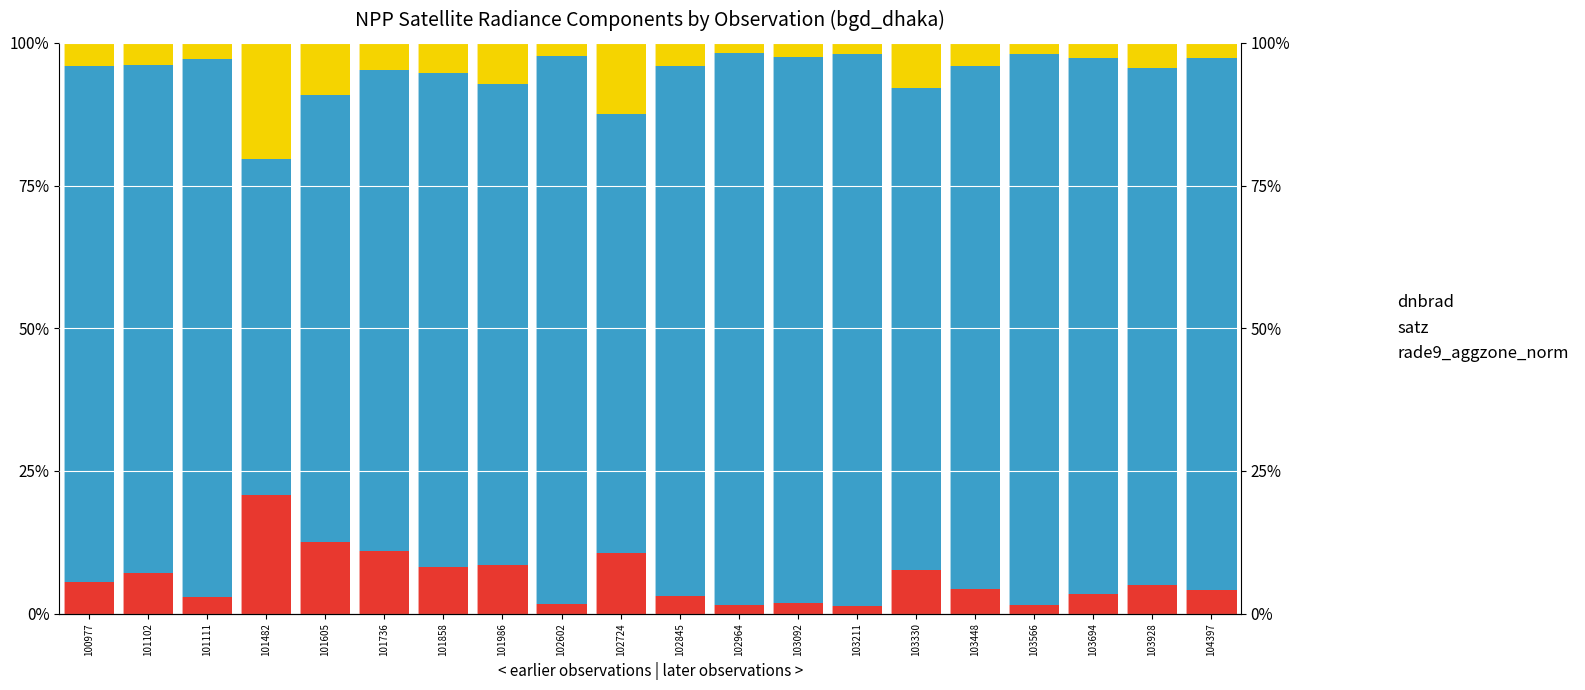

At which label is satz closest to 77?

102724